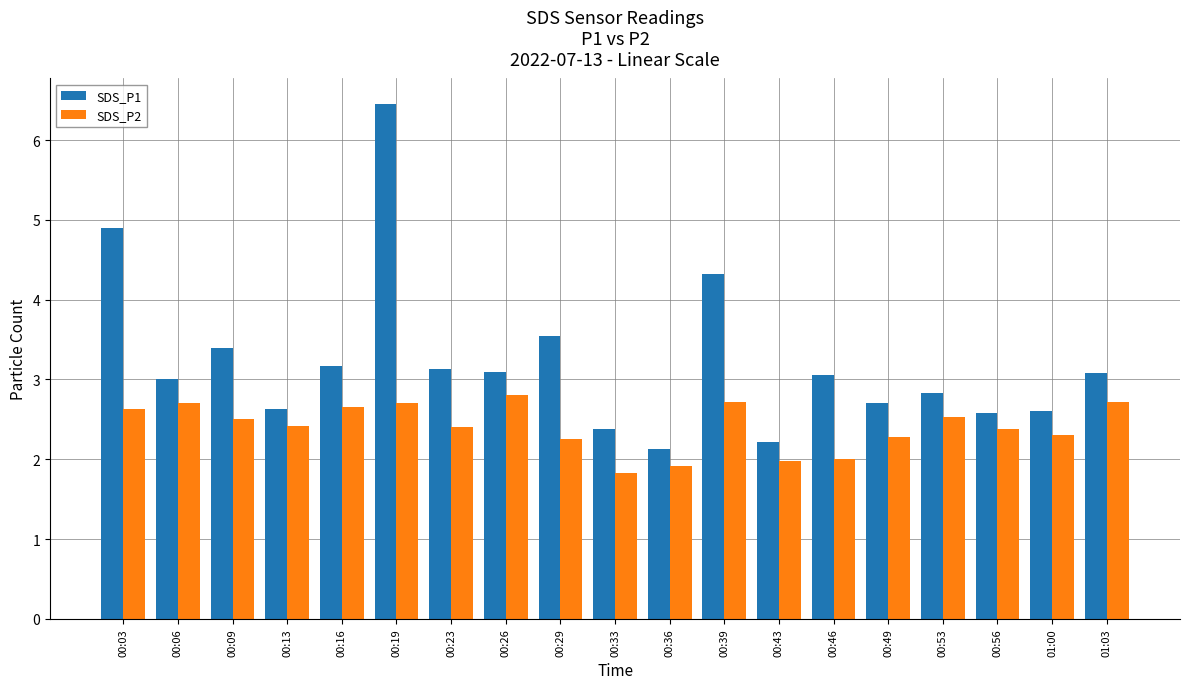

What are all the series names shown in the legend?

SDS_P1, SDS_P2